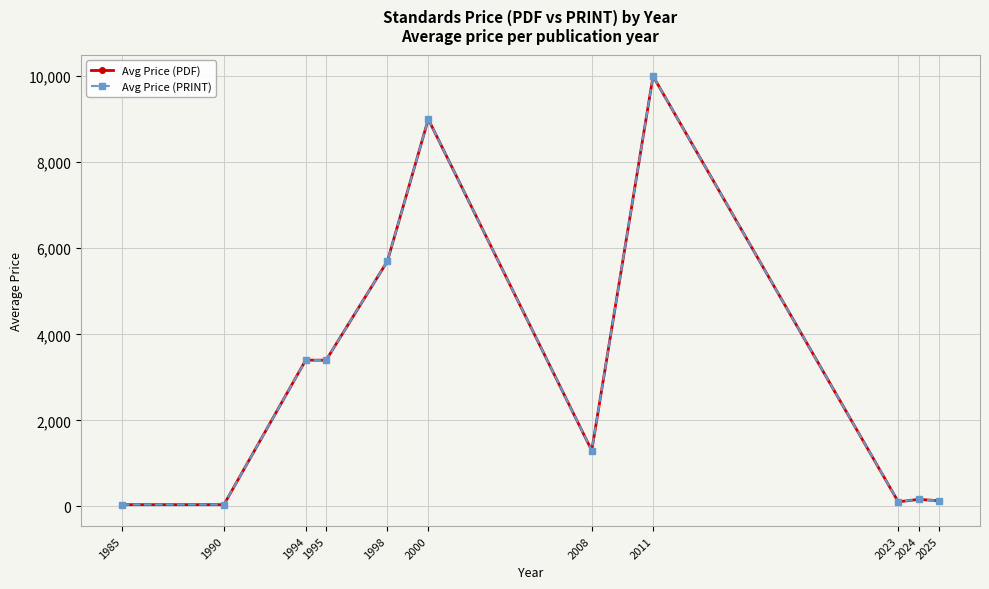

Where is Avg Price (PRINT) nearest to the value 5021?

1998